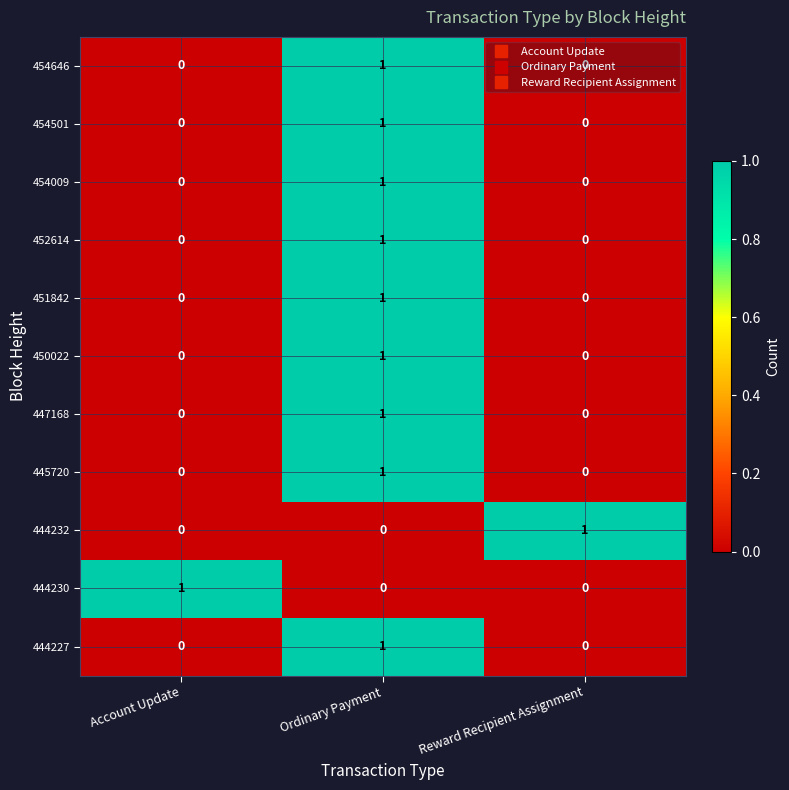

True or false: 447168 has a value of 0 at Account Update.

True